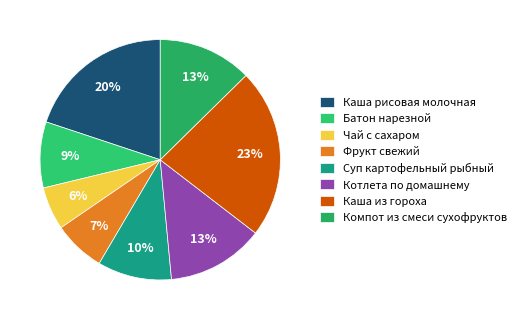

Count the number of slices in the pie.

8